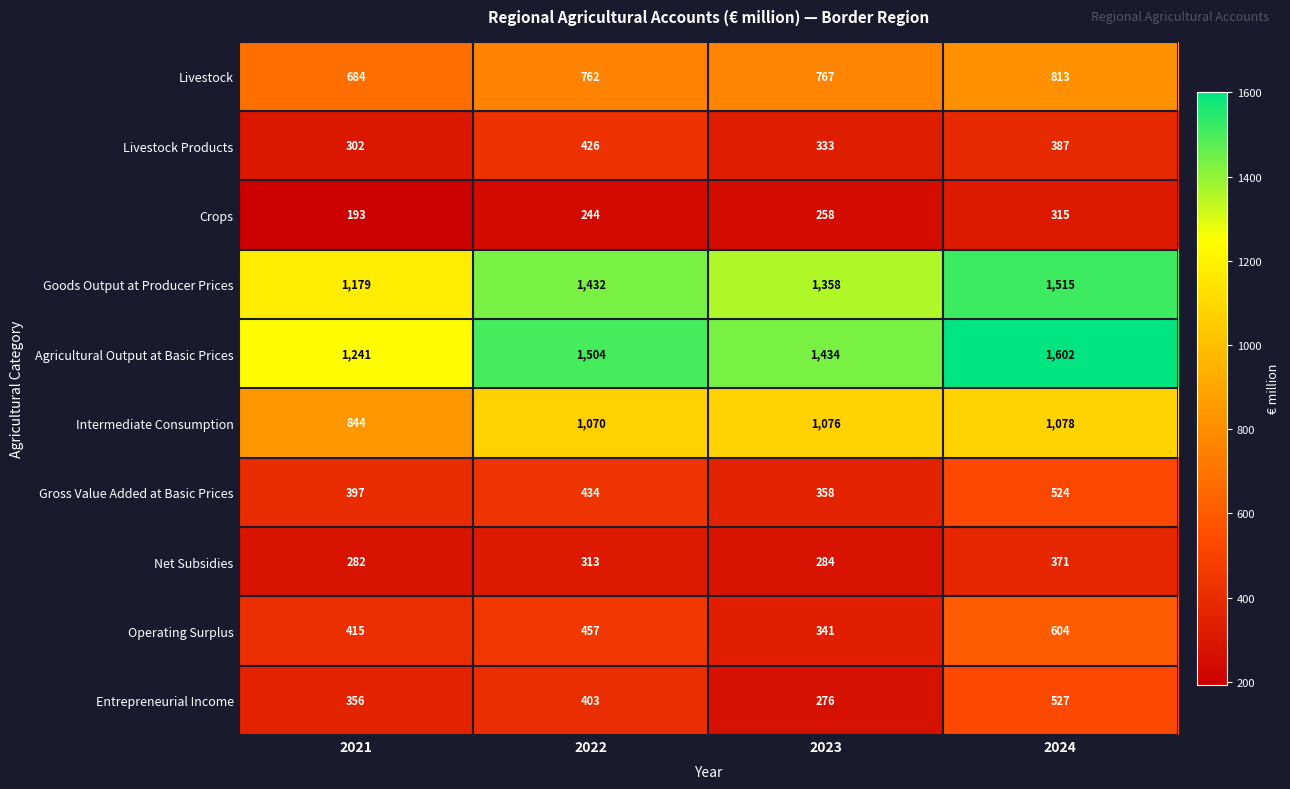

Which series has the widest spread of values?

Agricultural Output at Basic Prices